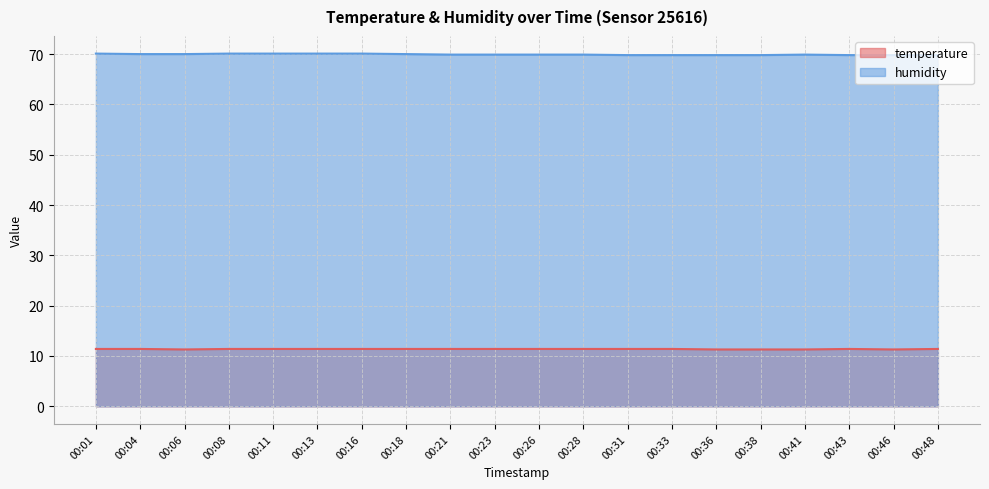

Which category has the highest value in the temperature series?

00:01